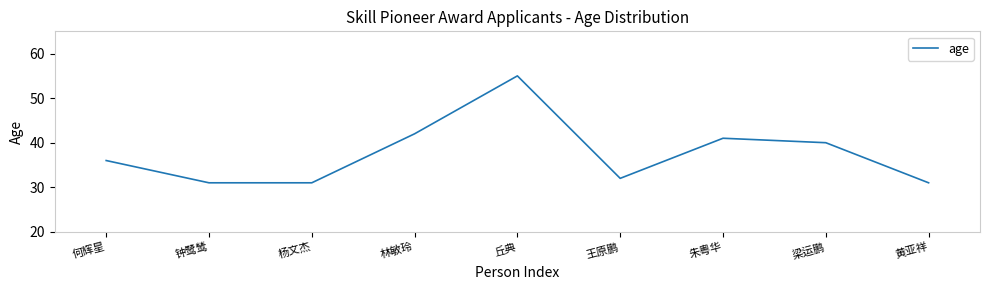

What is the sum of all values?

339